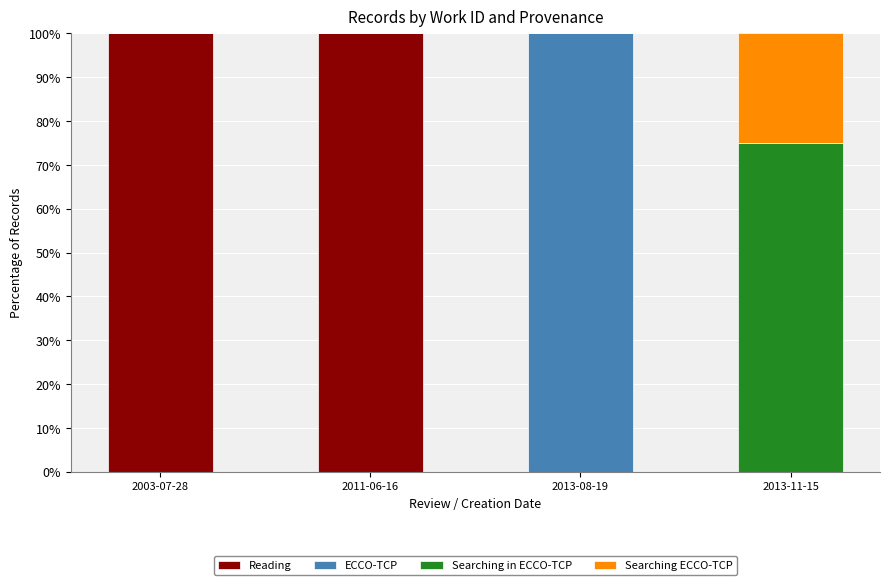

What is the highest value of the Reading series?

100